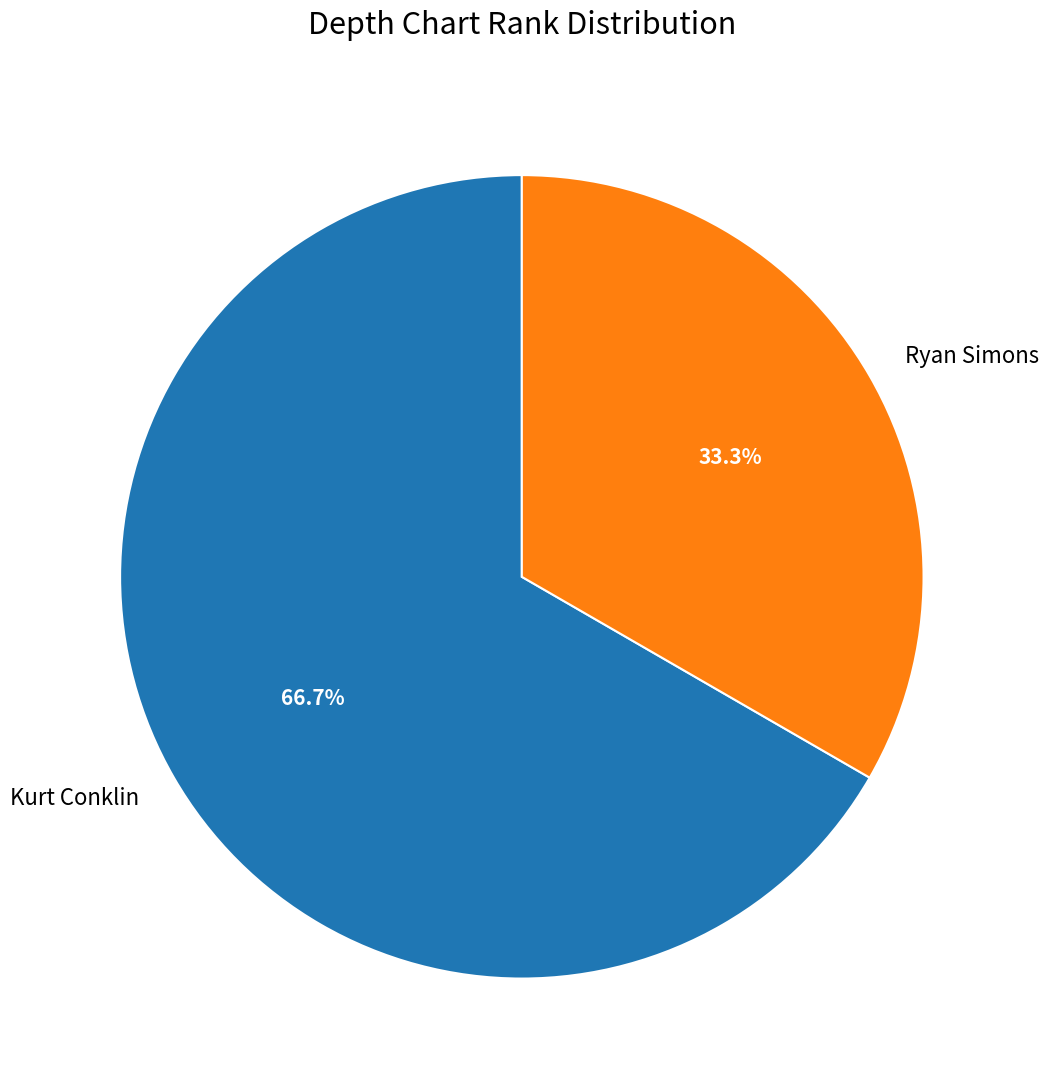

Count the number of slices in the pie.

2